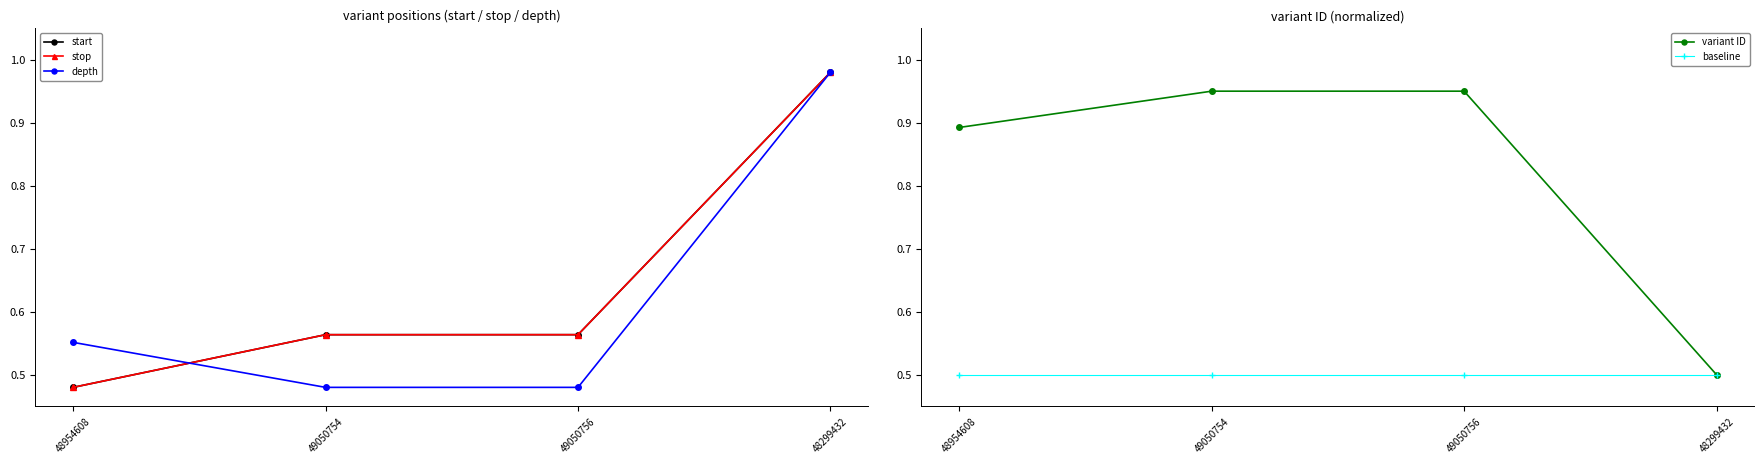

At how many categories does at least one series exceed 0?

4